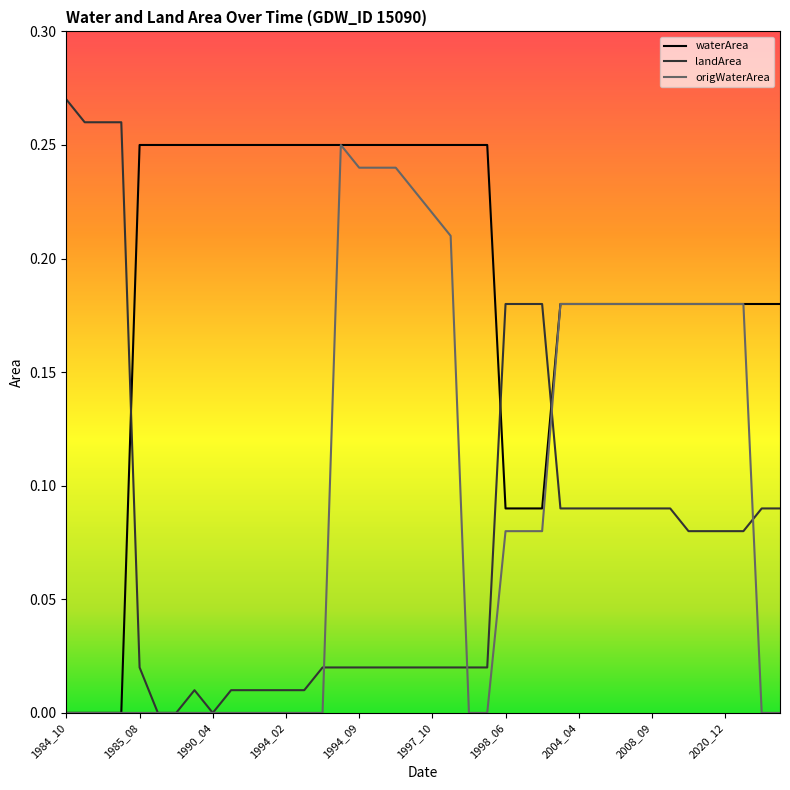

How many waterArea values are between 0 and 1?

40